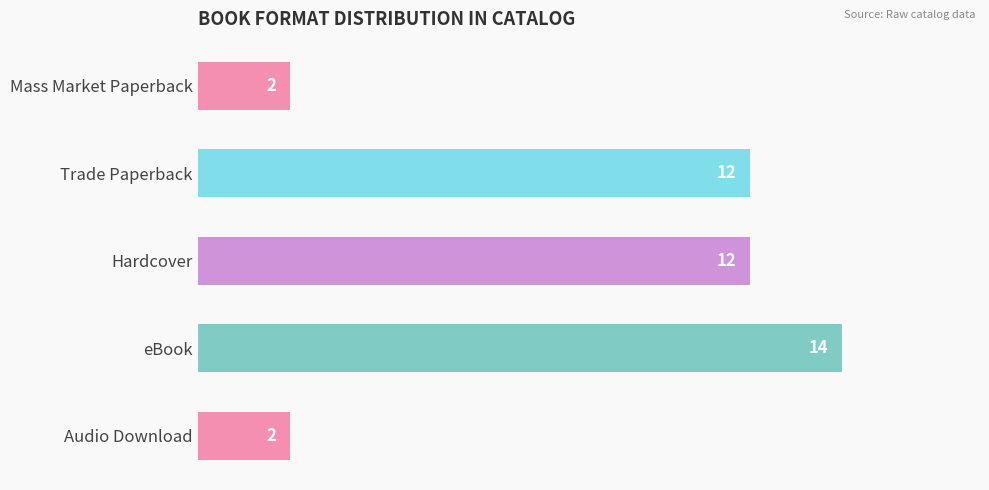

Count the values in the range 2 to 12.

4